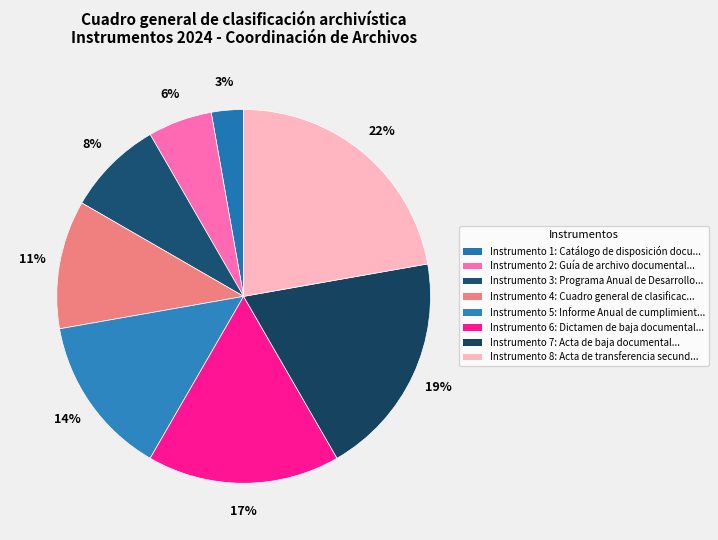

Count the number of slices in the pie.

8